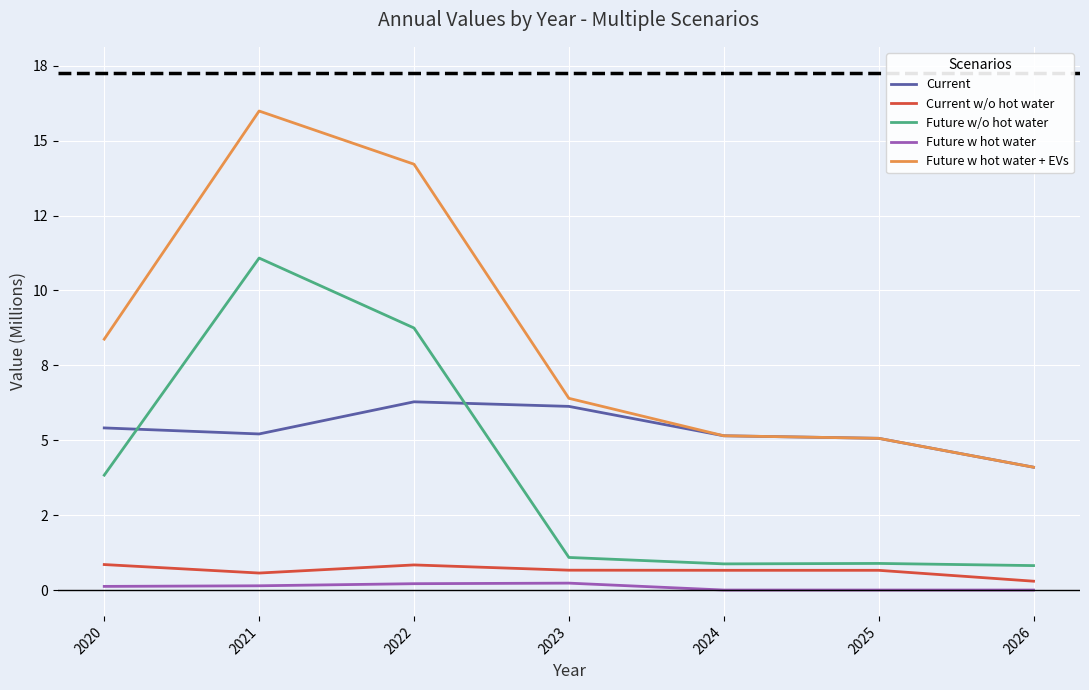

Does the chart display data point markers on the line(s)?

No